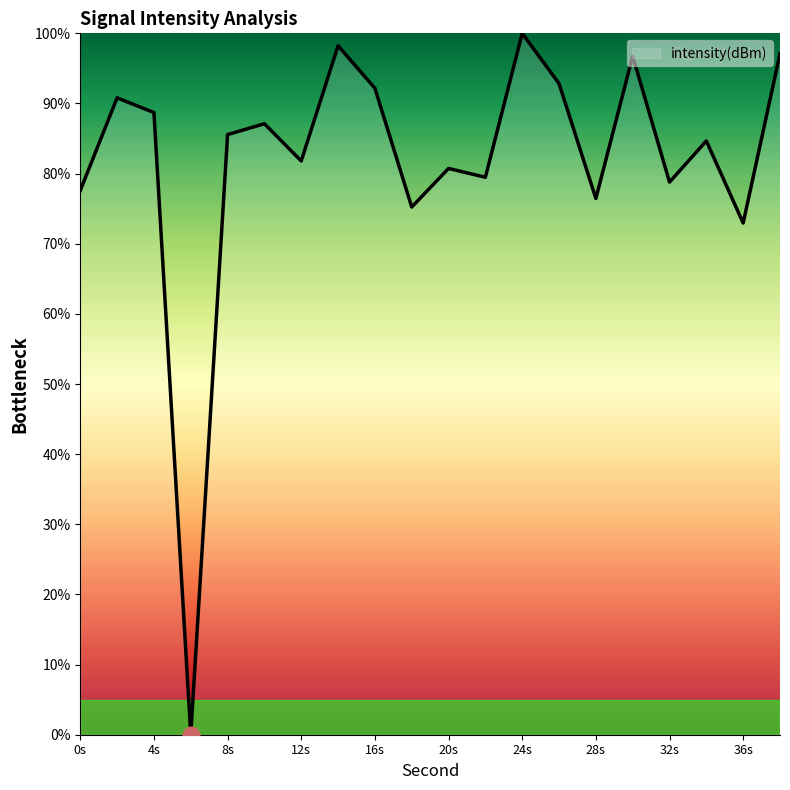

What is the maximum value shown in the chart?

100.0